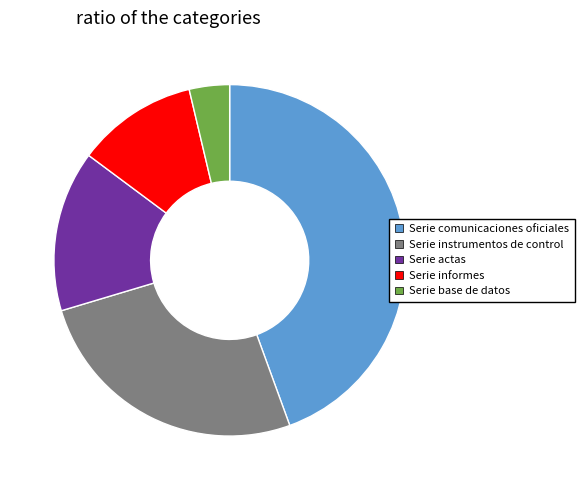

Is Serie base de datos the majority of the pie?

No